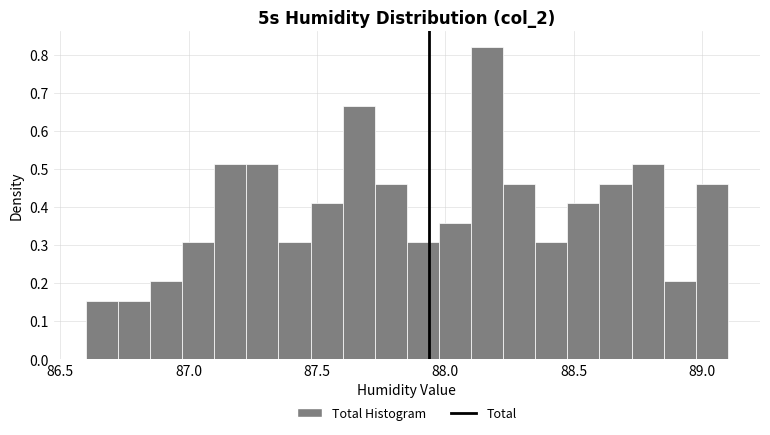

Around what value on the x-axis is the tallest bar? Give the approximate position of its centre, as read against the axis.

88.15